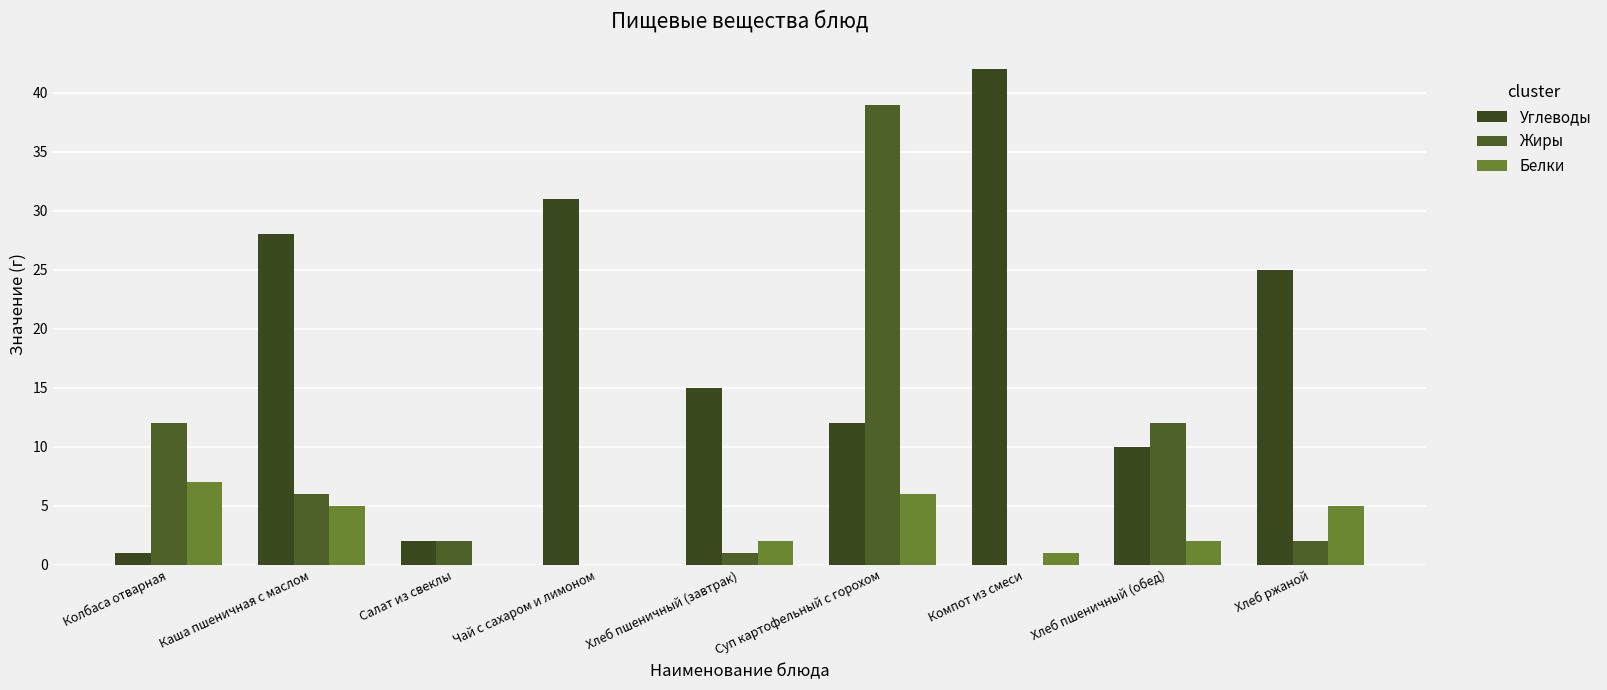

Reading left to right, list all the values displayed in this chart.

Углеводы: Колбаса отварная=1	Каша пшеничная с маслом=28	Салат из свеклы=2	Чай с сахаром и лимоном=31	Хлеб пшеничный (завтрак)=15	Суп картофельный с горохом=12	Компот из смеси=42	Хлеб пшеничный (обед)=10	Хлеб ржаной=25
Жиры: Колбаса отварная=12	Каша пшеничная с маслом=6	Салат из свеклы=2	Чай с сахаром и лимоном=0	Хлеб пшеничный (завтрак)=1	Суп картофельный с горохом=39	Компот из смеси=0	Хлеб пшеничный (обед)=12	Хлеб ржаной=2
Белки: Колбаса отварная=7	Каша пшеничная с маслом=5	Салат из свеклы=0	Чай с сахаром и лимоном=0	Хлеб пшеничный (завтрак)=2	Суп картофельный с горохом=6	Компот из смеси=1	Хлеб пшеничный (обед)=2	Хлеб ржаной=5